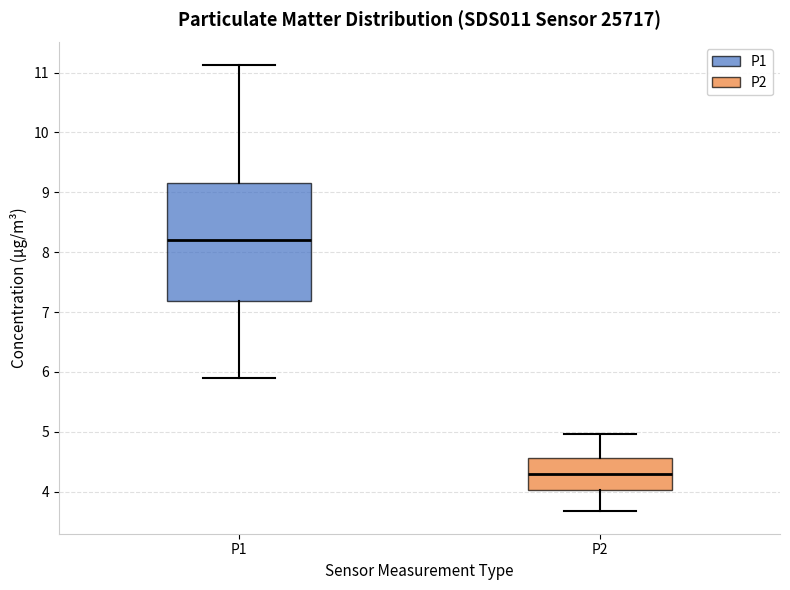

Which box is the tallest, from its lower edge to its upper edge?

P1